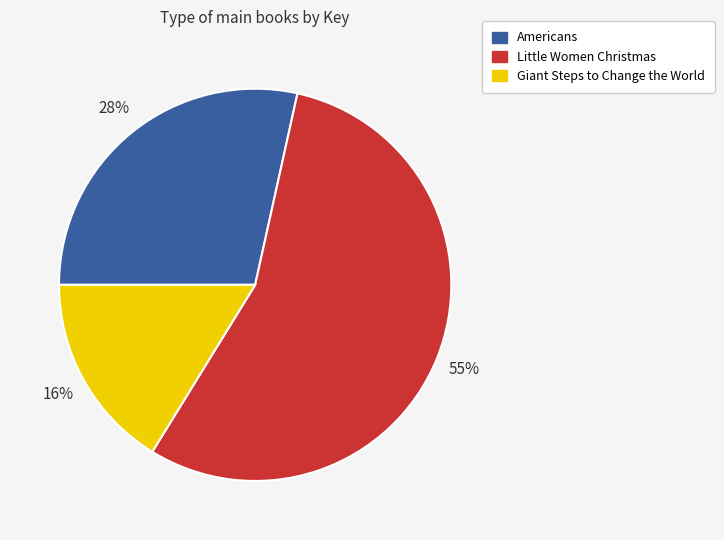

How many slices are in this pie chart?

3